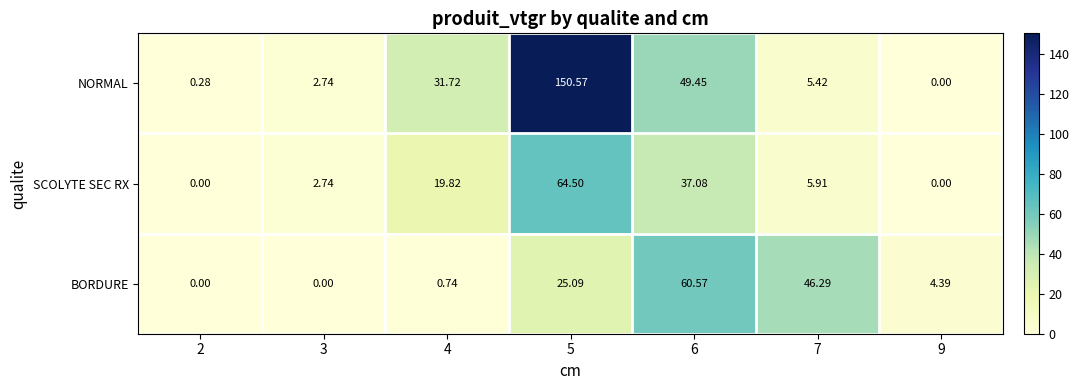

Which series has the largest total across all categories?

NORMAL